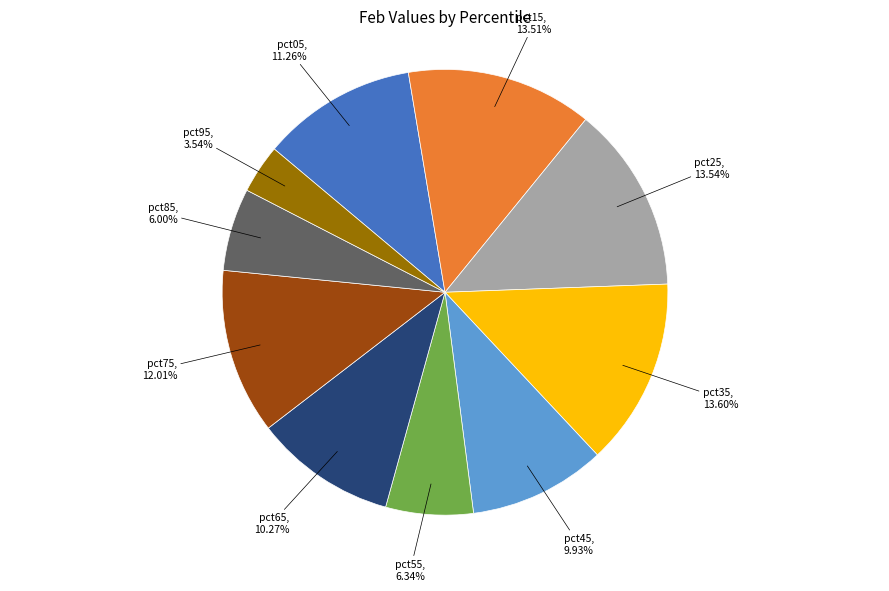

Which has a higher value, pct35, 13.60% or pct85, 6.00%?

pct35, 13.60%